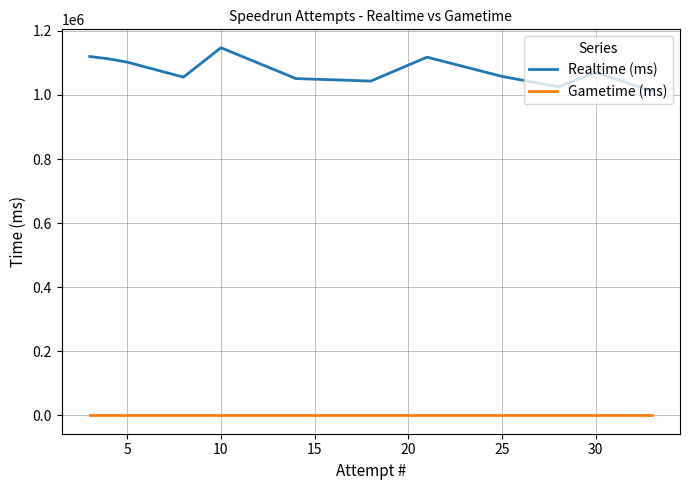

What is the greatest value displayed?

1147330